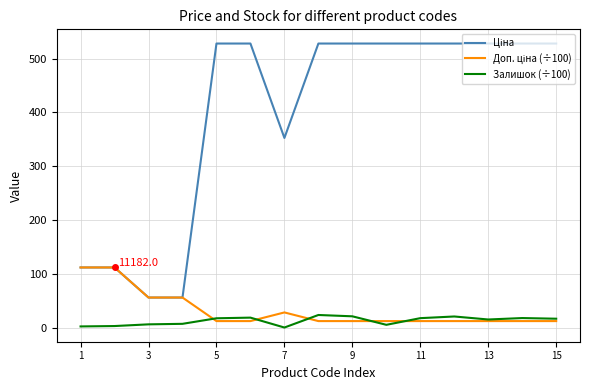

Is this an area chart (filled region under the line)?

No